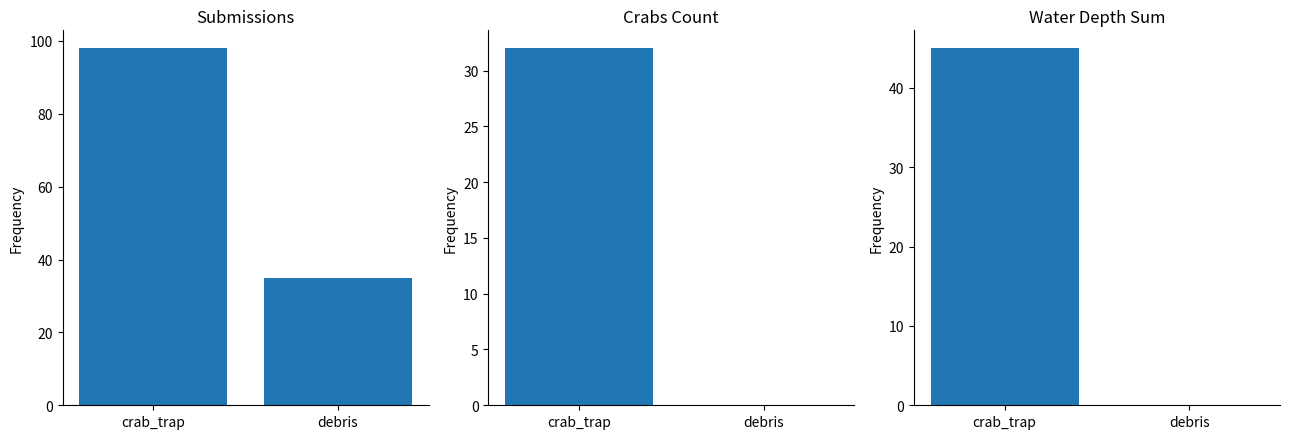

List the labels in order of value, smallest first.

debris, crab_trap